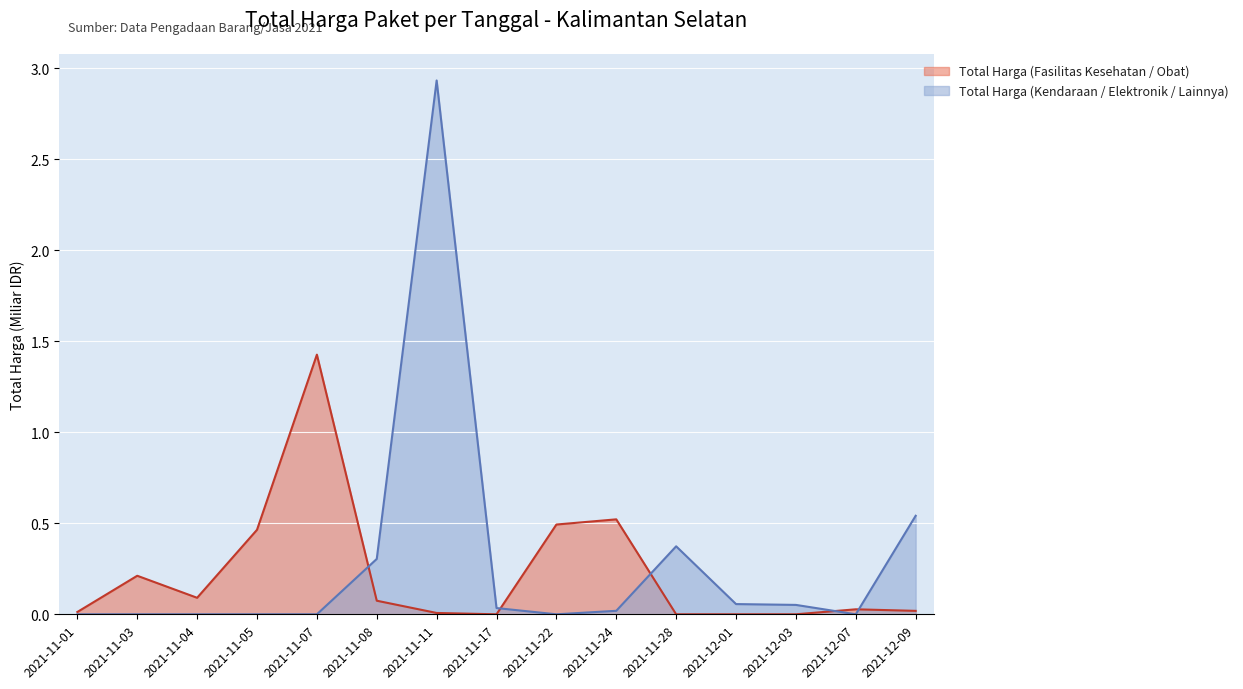

Which series has the widest spread of values?

Total Harga (Kendaraan / Elektronik / Lainnya)